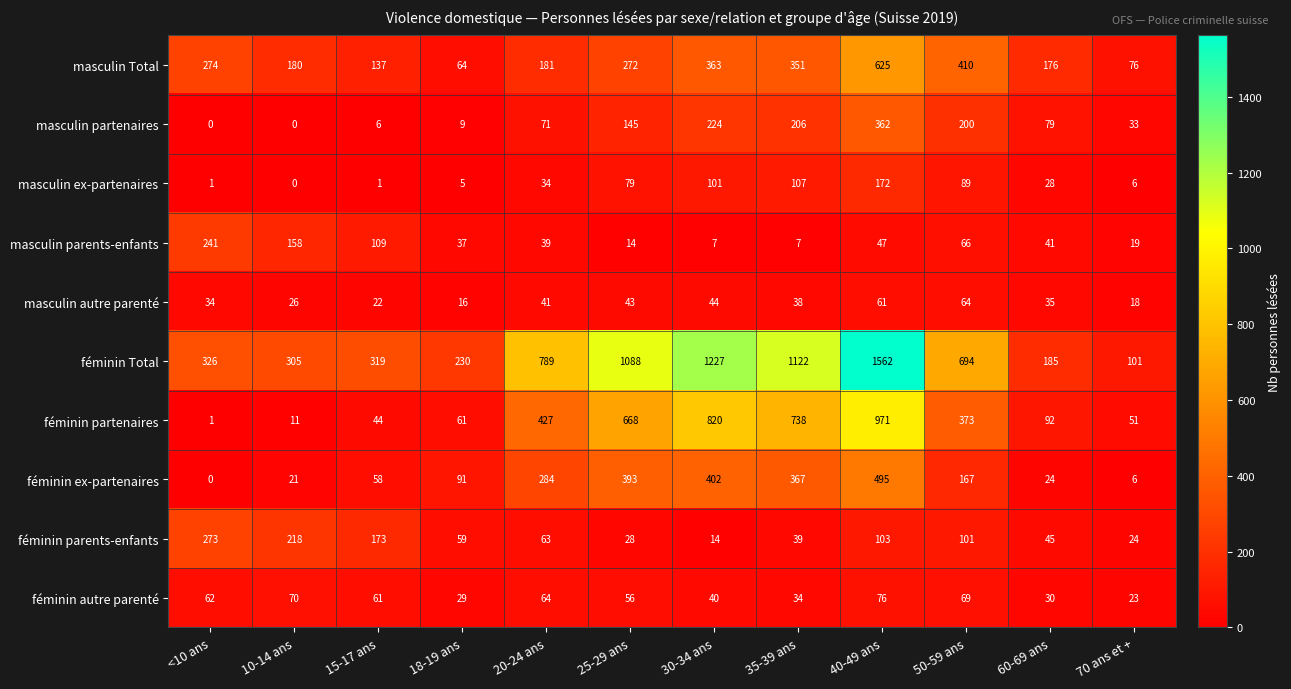

What is the difference between the second highest and second lowest values in the féminin partenaires series?

809